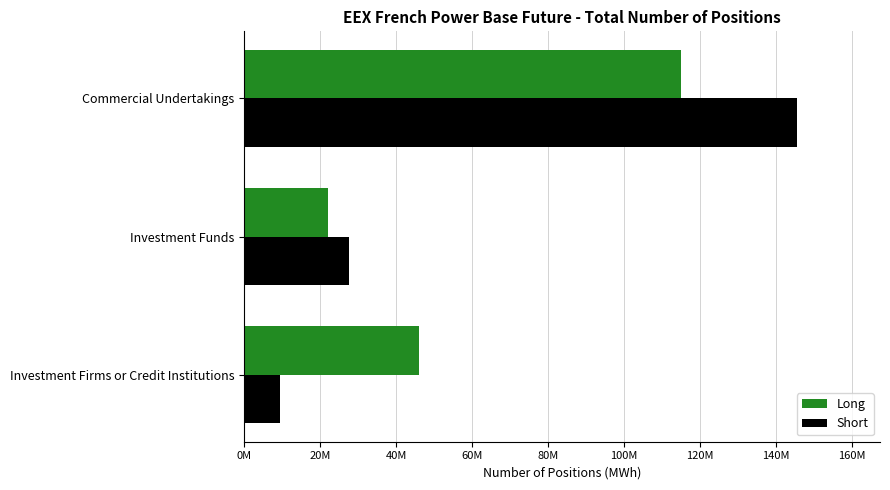

What are all the series names shown in the legend?

Long, Short